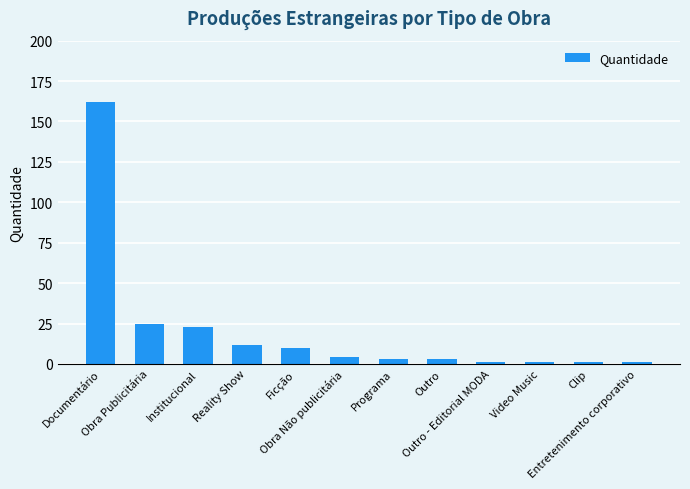

What is the change in value from Programa to Clip?

-2